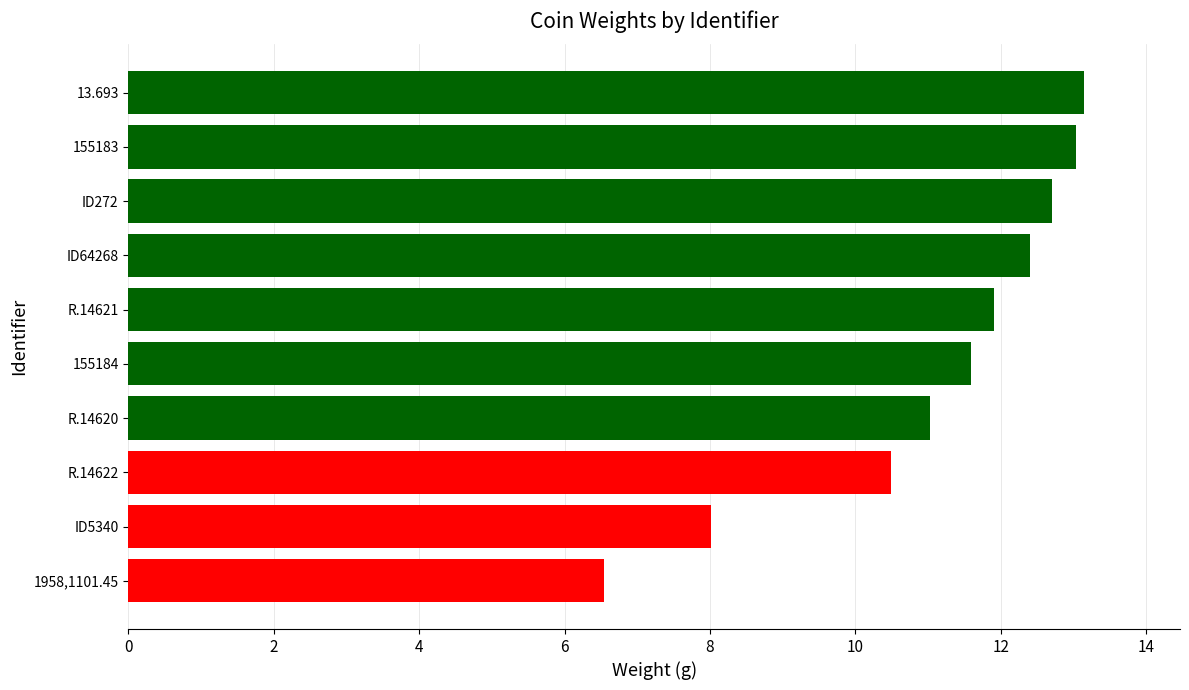

Are the bars grouped side by side (vs. stacked)?

No